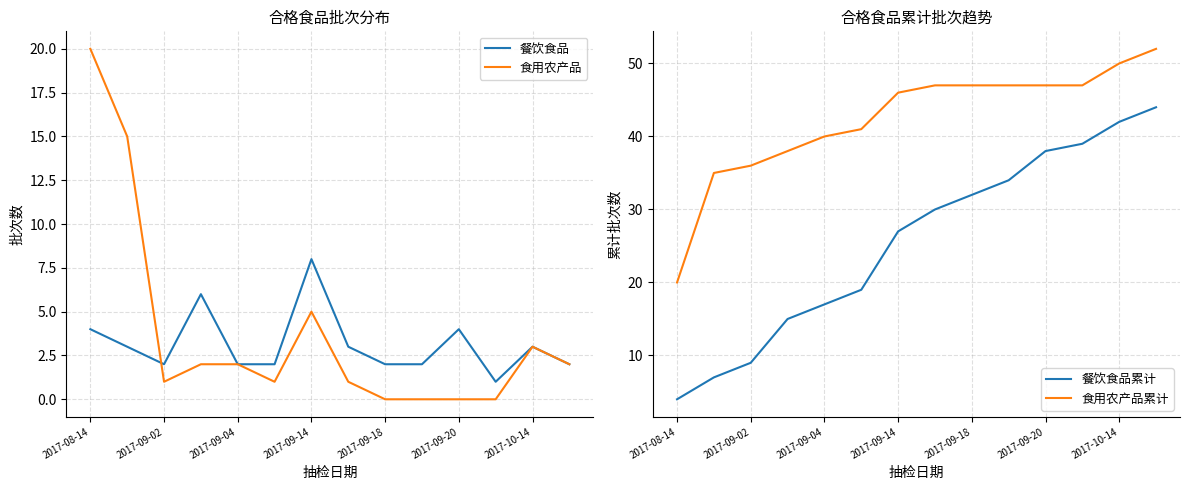

Is it true that 餐饮食品 equals 8 at 2017-09-14?

True